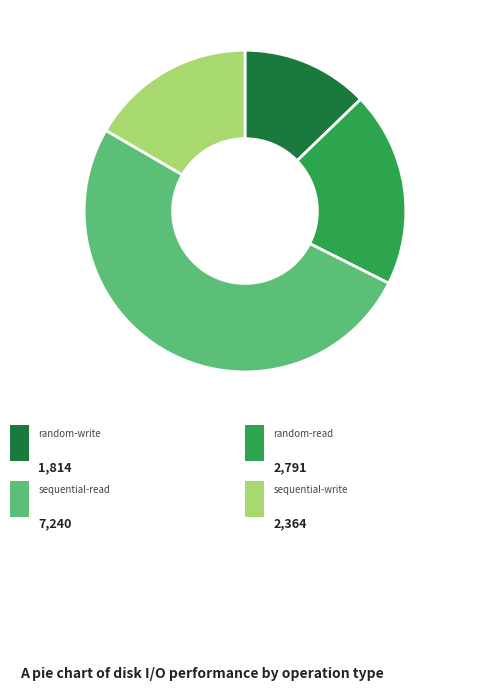

How many slices are in this pie chart?

4